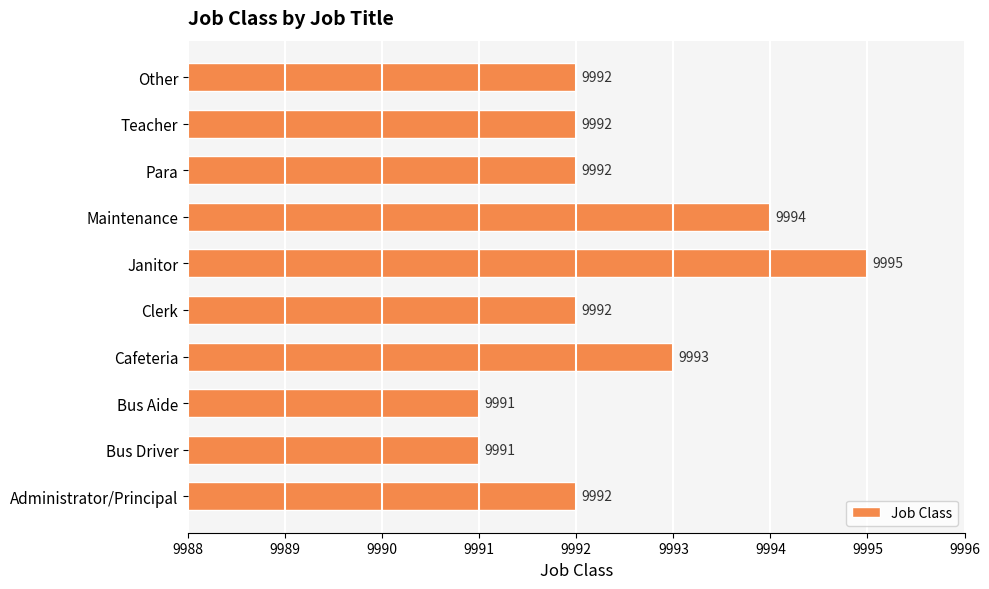

The value at Cafeteria is 13050. True or false?

False